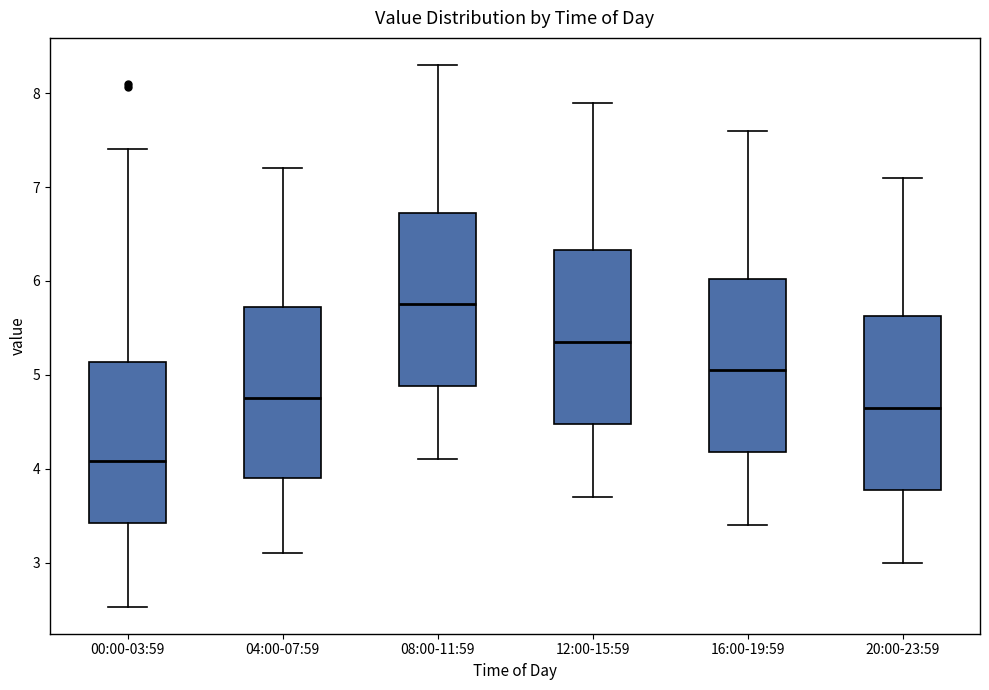

Where does the upper whisker of the box for 12:00-15:59 end on the y-axis? The values are not printed on the chart, so give them approximately, as read against the axis.

7.9